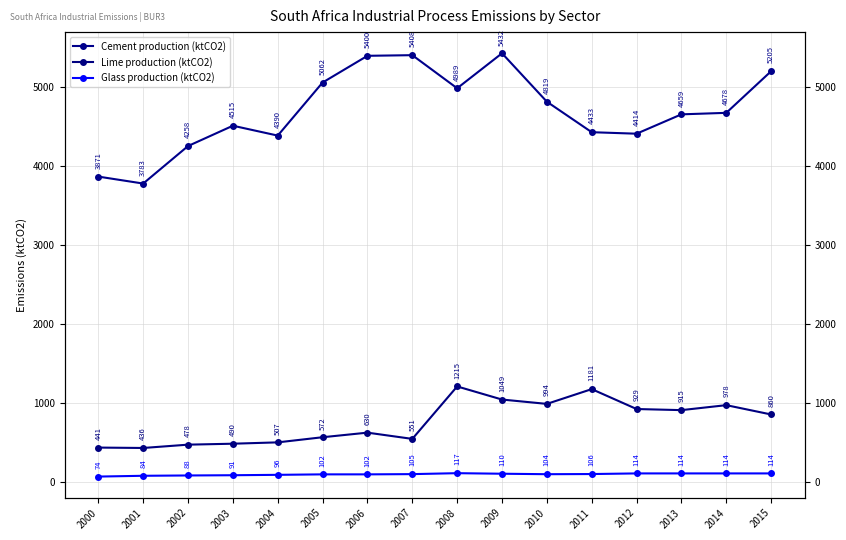

Does the chart display data point markers on the line(s)?

Yes